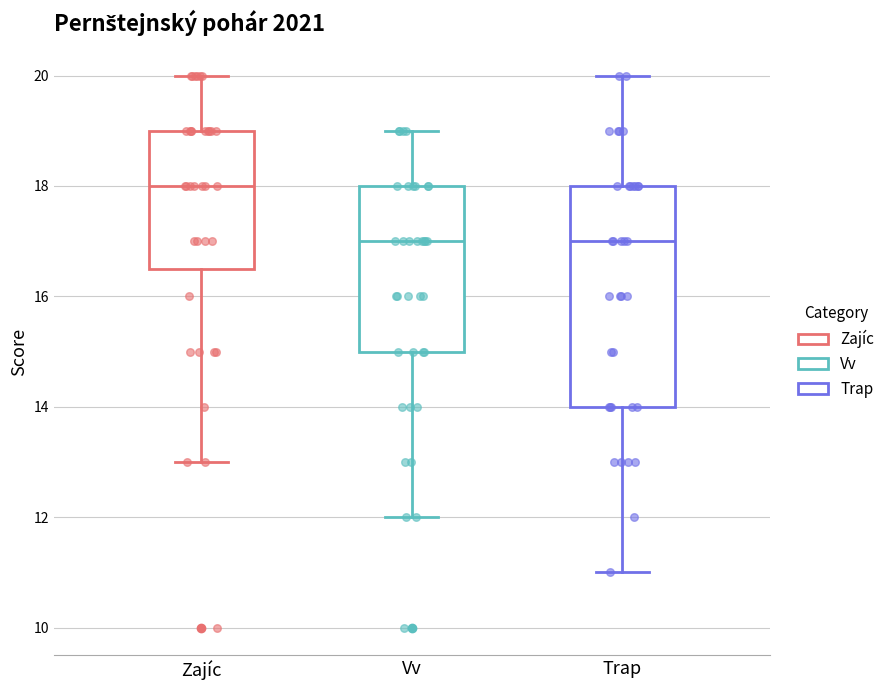

Reading left to right, transcribe this box plot: for each box, give where its median line is, the range the box spans, and where its two whiskers end, as read against the y-axis. The values are not printed on the chart, so give them approximately, as read against the axis.

Zajíc: median 18.0, box 16.6 to 19.0, whiskers 13.0 to 20.0
Vv: median 17.0, box 15.0 to 18.0, whiskers 12.0 to 19.0
Trap: median 17.0, box 14.0 to 18.0, whiskers 11.0 to 20.0